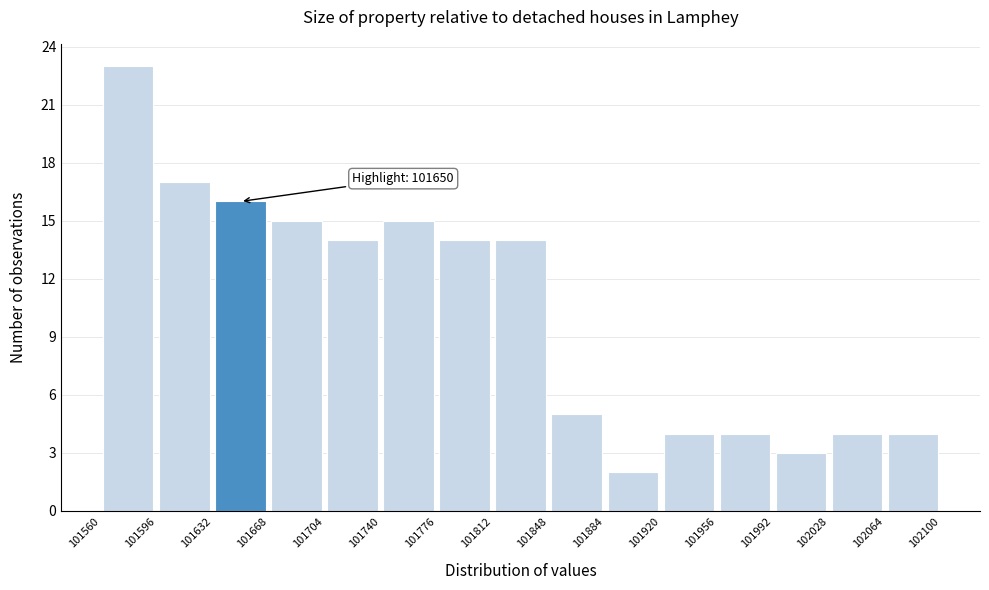

Which range on the x-axis has the tallest bar?

101560 to 101596